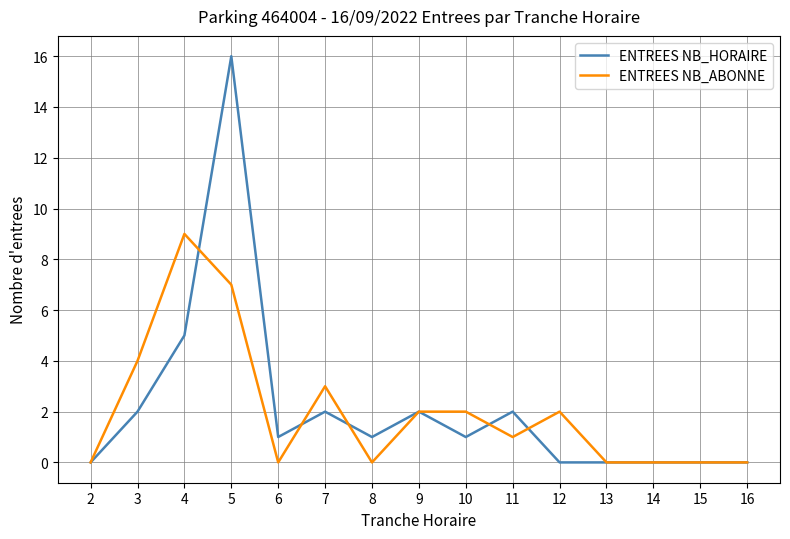

Is it true that ENTREES NB_ABONNE equals -4 at 13?

False